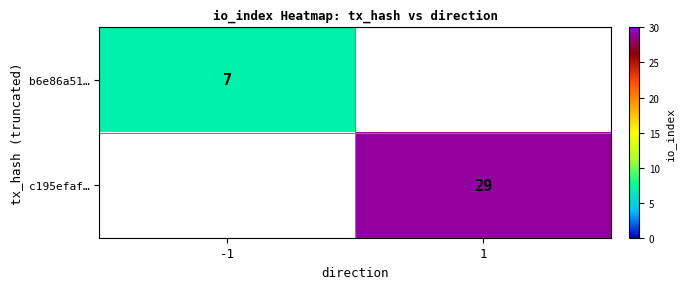

Which has a higher value, -1 or 1?

1